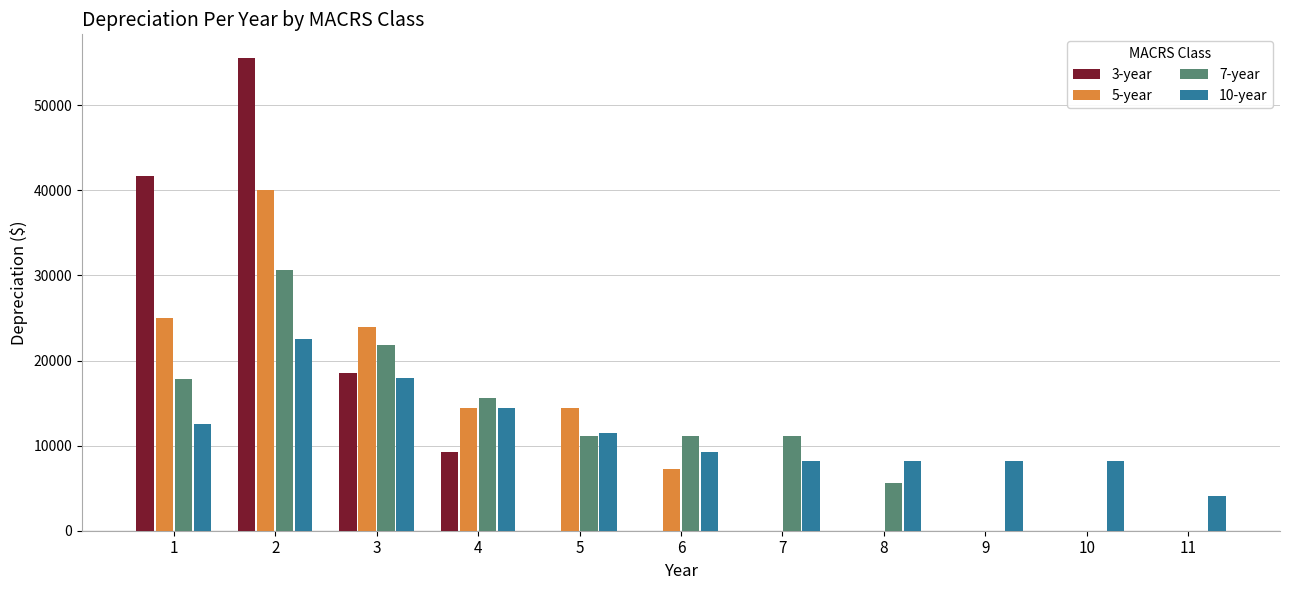

What is the maximum value for 7-year?

30612.5